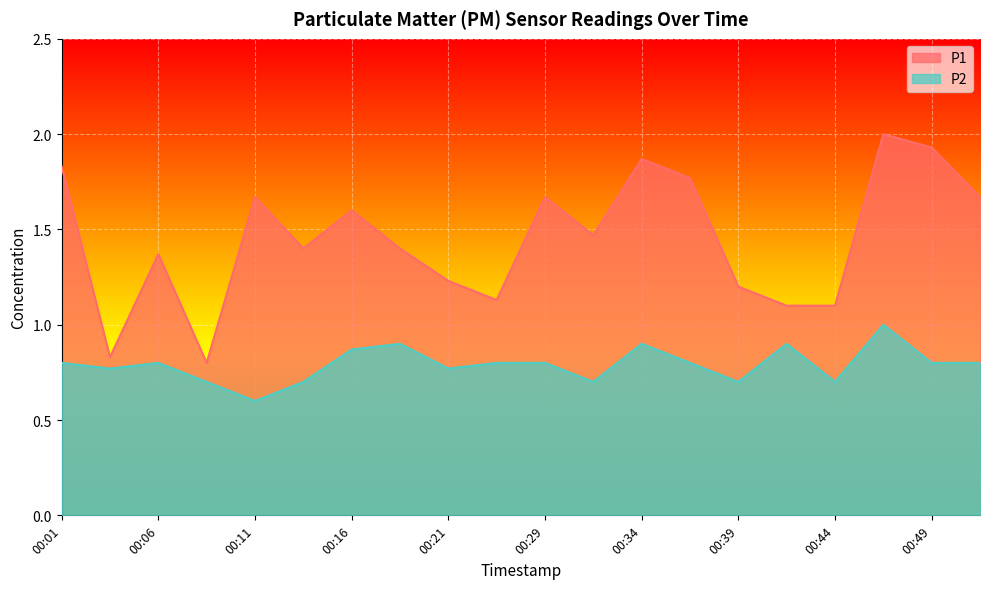

Rank the series by their average value, from lowest to highest.

P2, P1